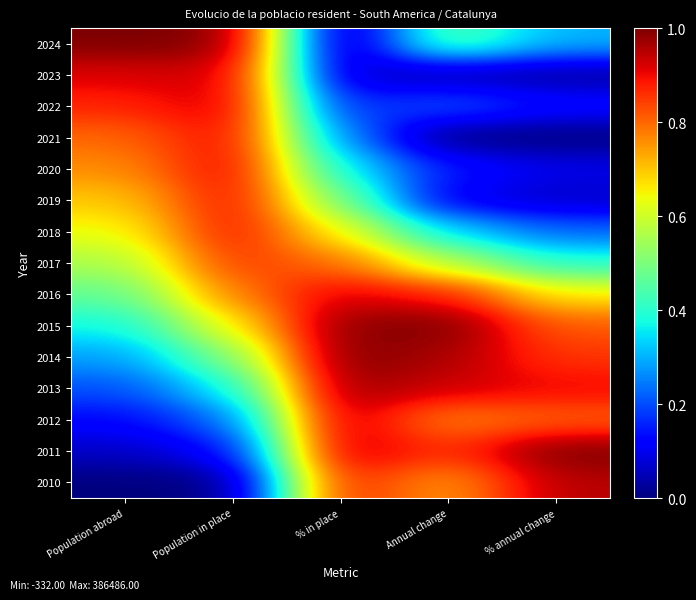

Which category has the lowest value across all series?

% in place